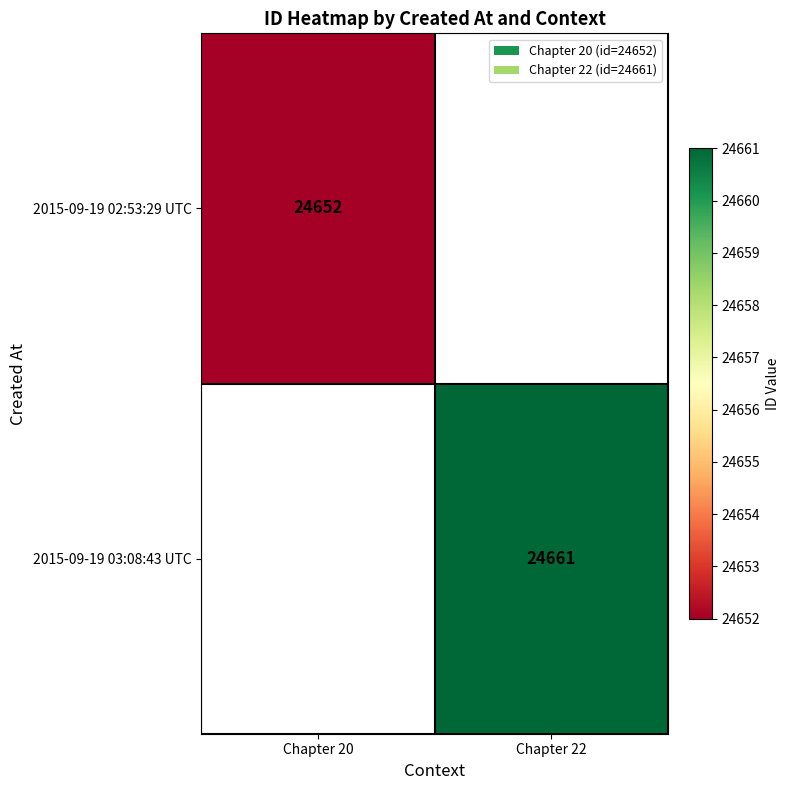

True or false: 2015-09-19 03:08:43 UTC has a value of 14243 at Chapter 22.

False